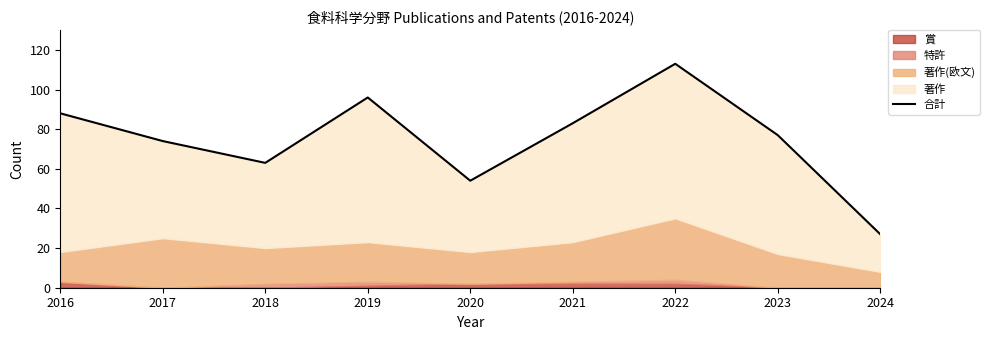

How many lines are shown in the chart?

1